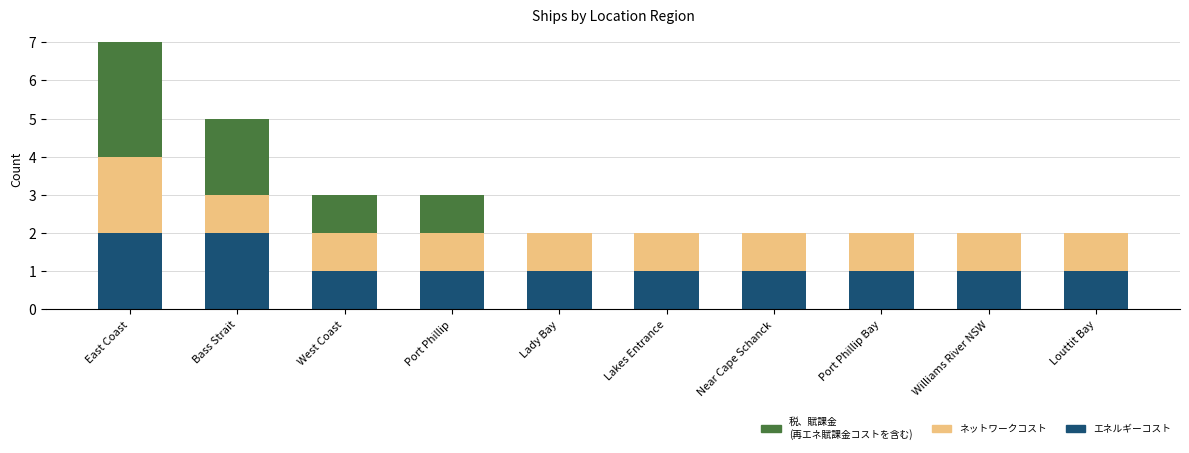

The value of エネルギーコスト at Lakes Entrance is 1. True or false?

True